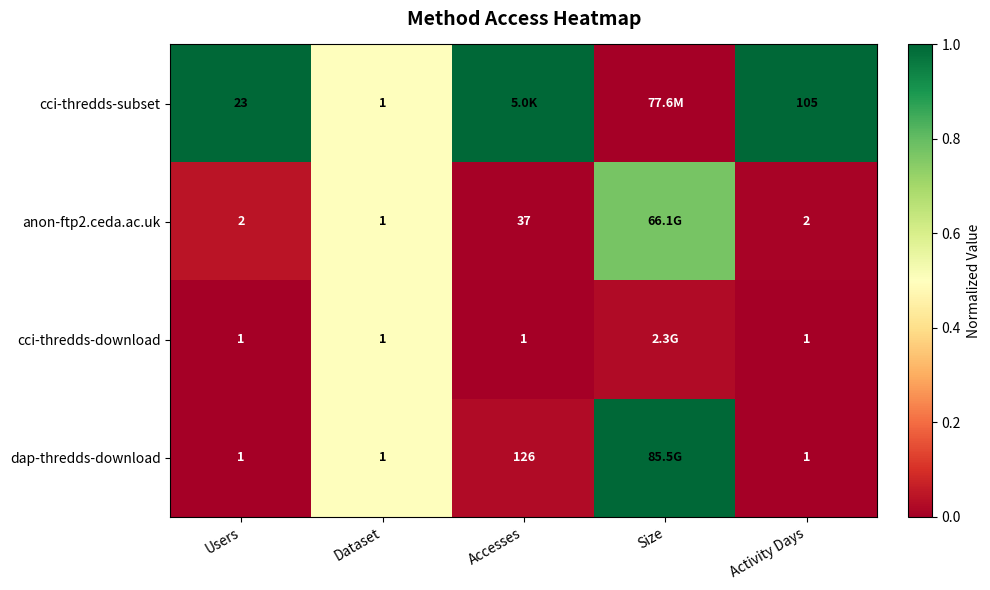

Which has a higher value, Dataset or Accesses?

Accesses